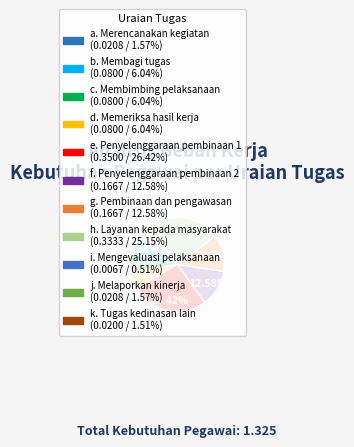

To the nearest percent, what is the combined percentage of a. Merencanakan kegiatan and g. Pembinaan dan pengawasan?

14%